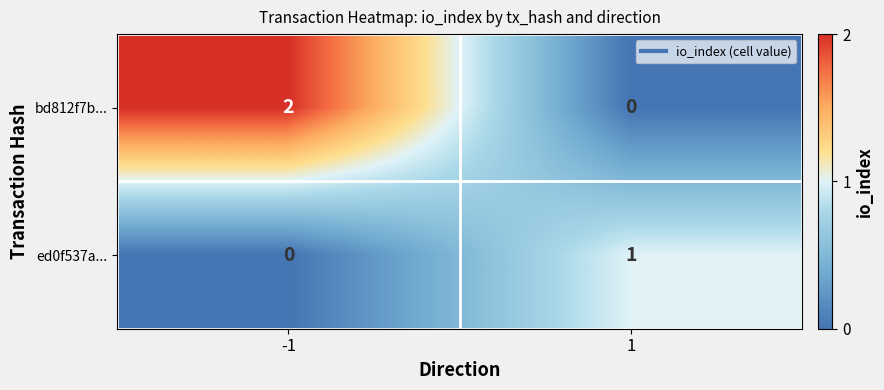

Reading right to left, list all the values displayed in this chart.

bd812f7b...: 1=0	-1=2
ed0f537a...: 1=1	-1=0